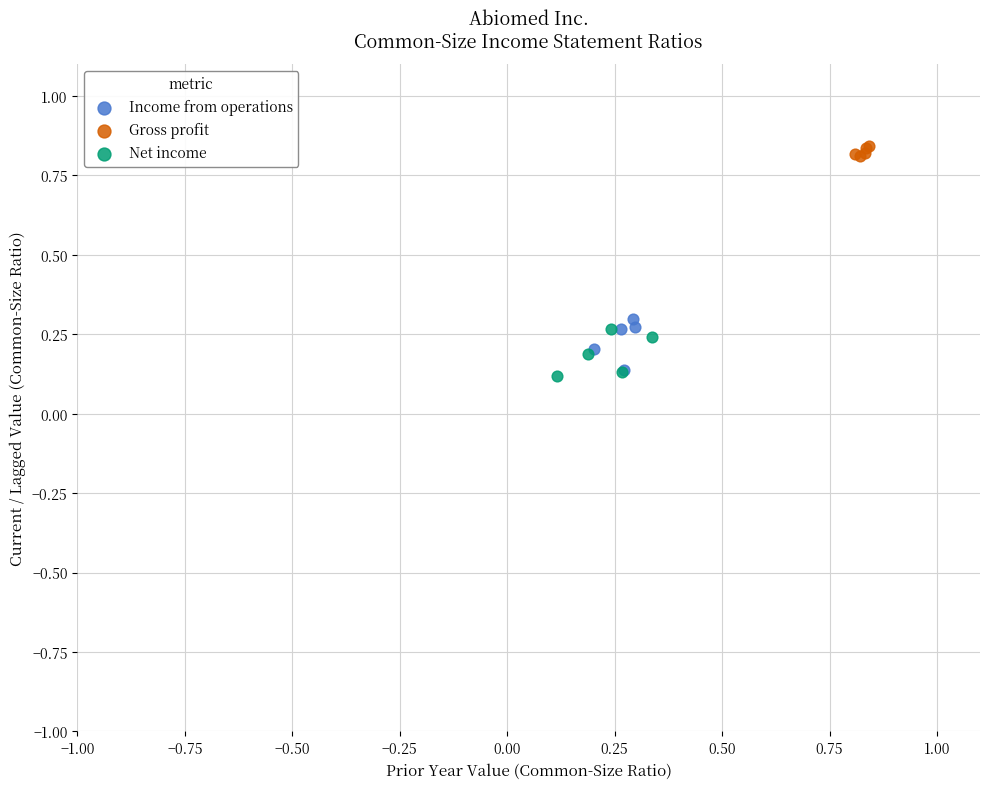

Which series reaches the maximum Y coordinate?

Gross profit